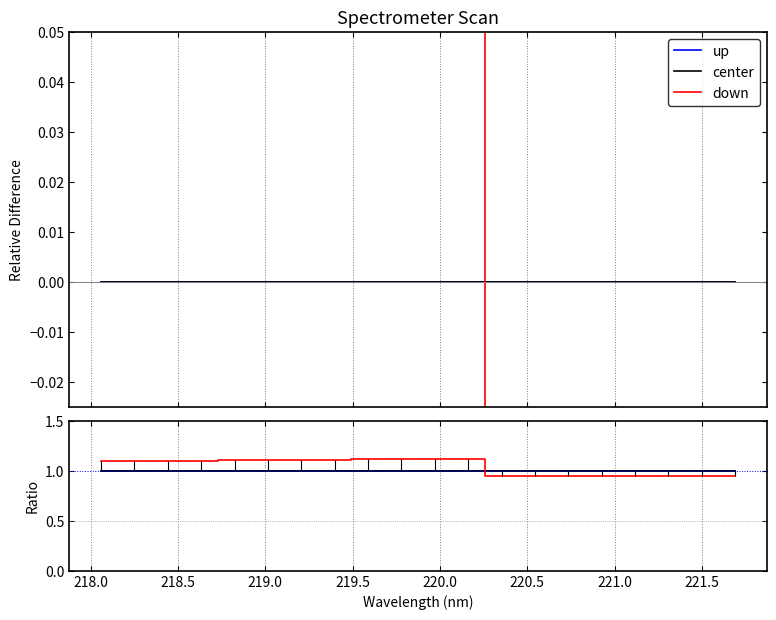

Is it true that up equals 1.8 at 219.0?

False